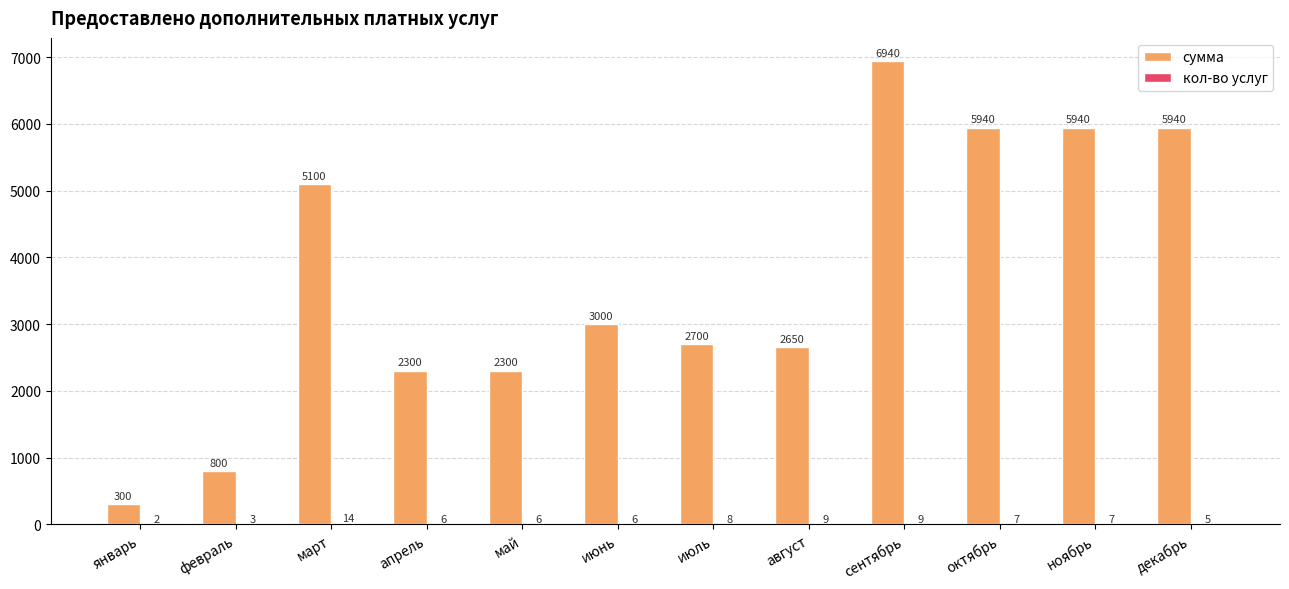

What is the maximum value shown in the chart?

6940